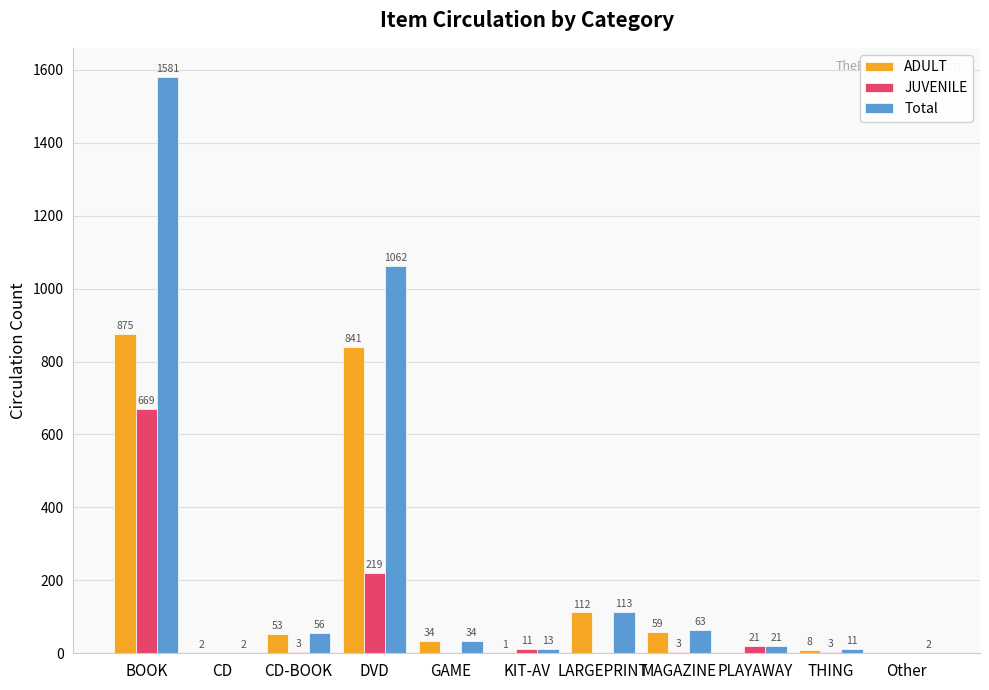

Is it true that JUVENILE equals 0 at Other?

True